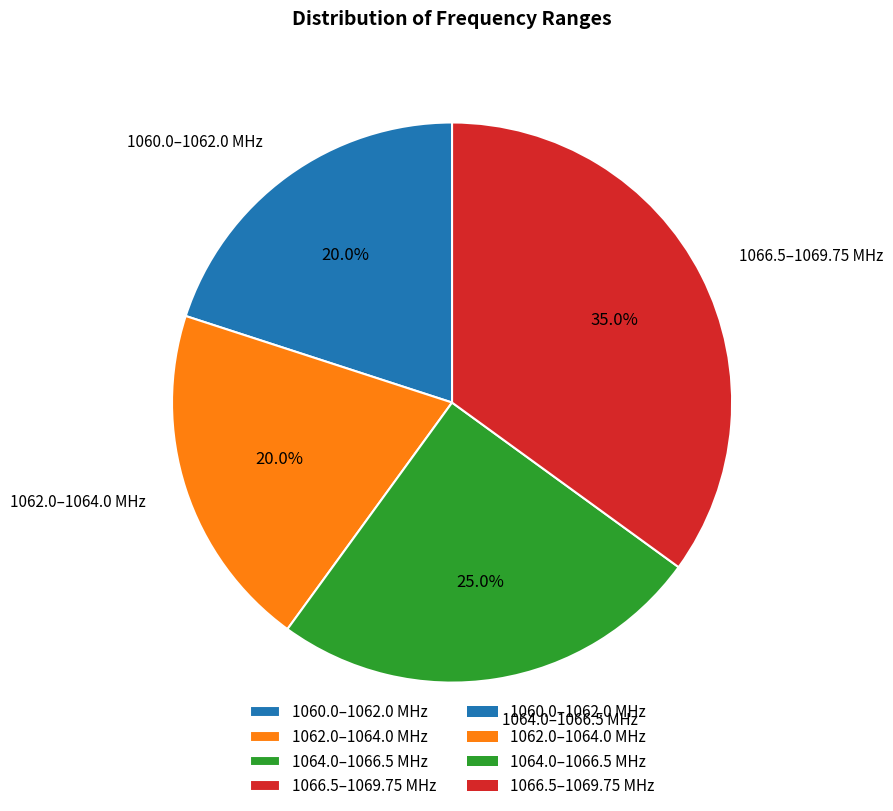

What percentage do 1060.0–1062.0 MHz and 1066.5–1069.75 MHz together represent?

55.0%